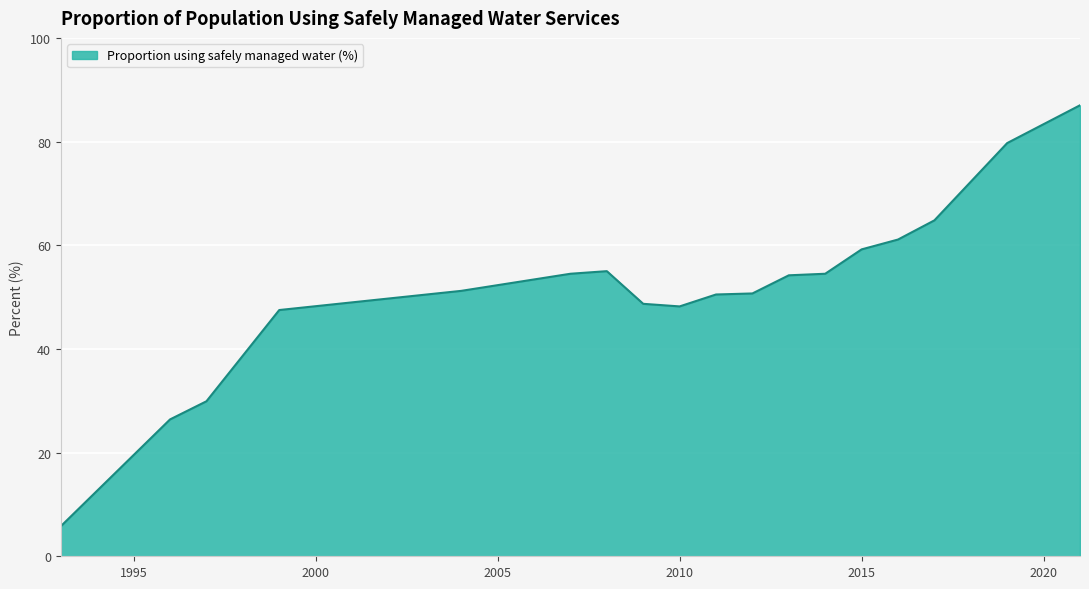

What is the maximum value shown in the chart?

87.0